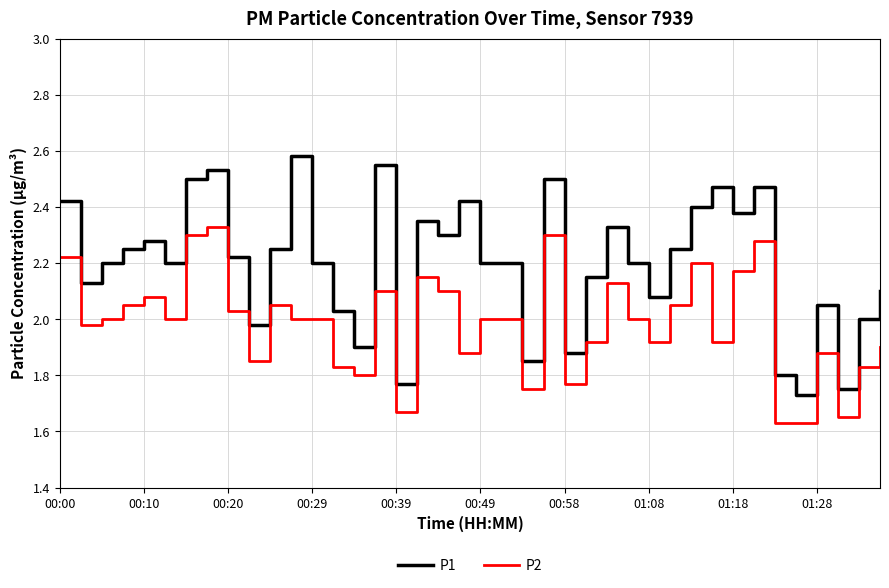

Which series has the largest range (max minus min)?

P1